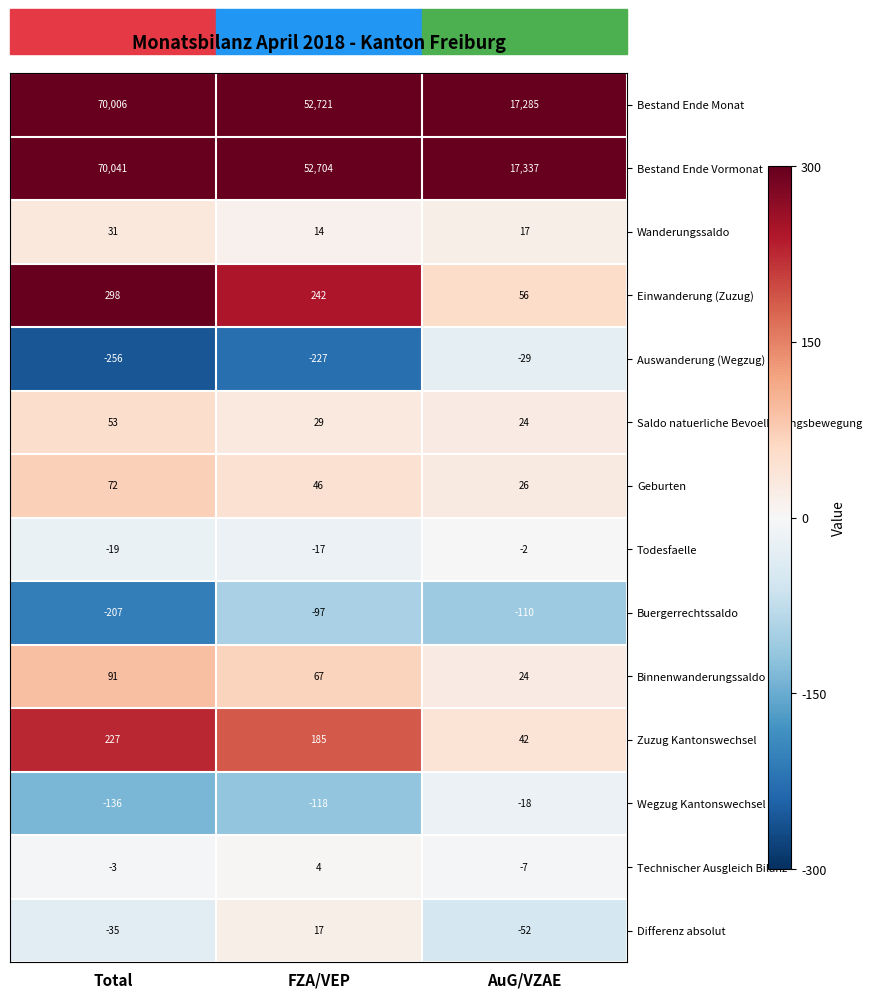

How many data points in Binnenwanderungssaldo are less than 67?

1